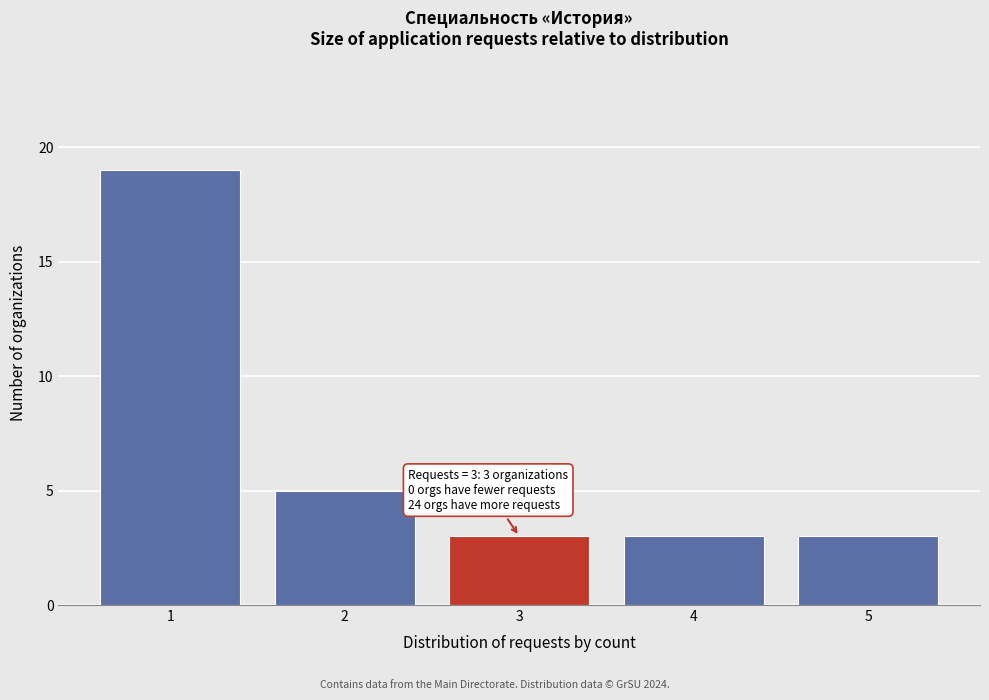

Over which range of the x-axis is the bar tallest?

0.5 to 1.5